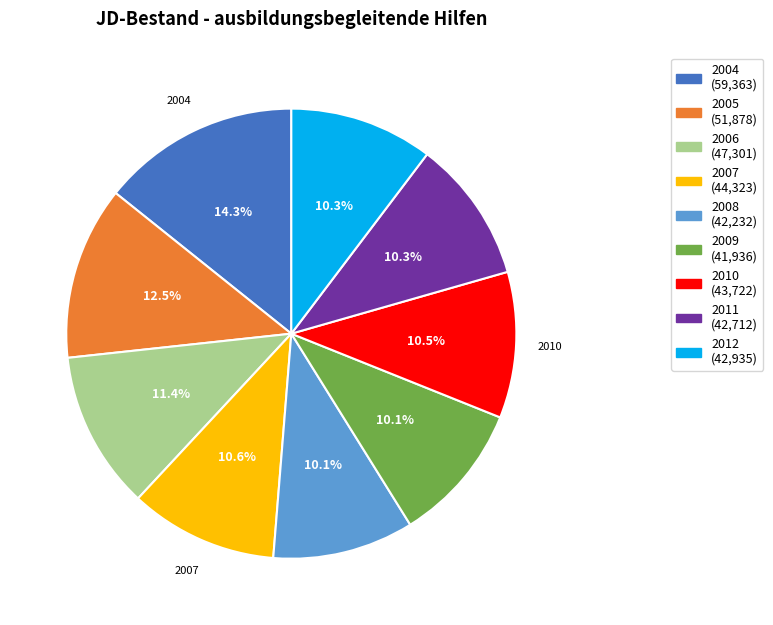

Count the number of slices in the pie.

9